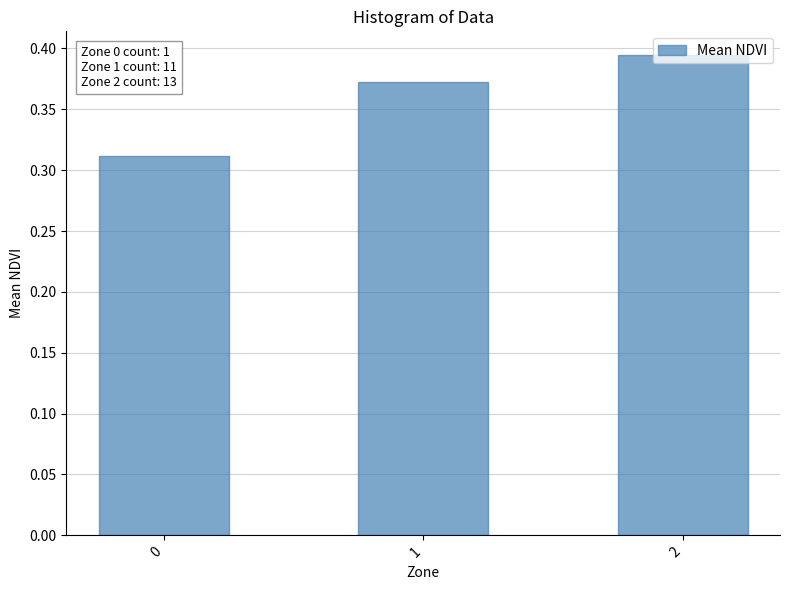

What is the sum of all values?

1.1